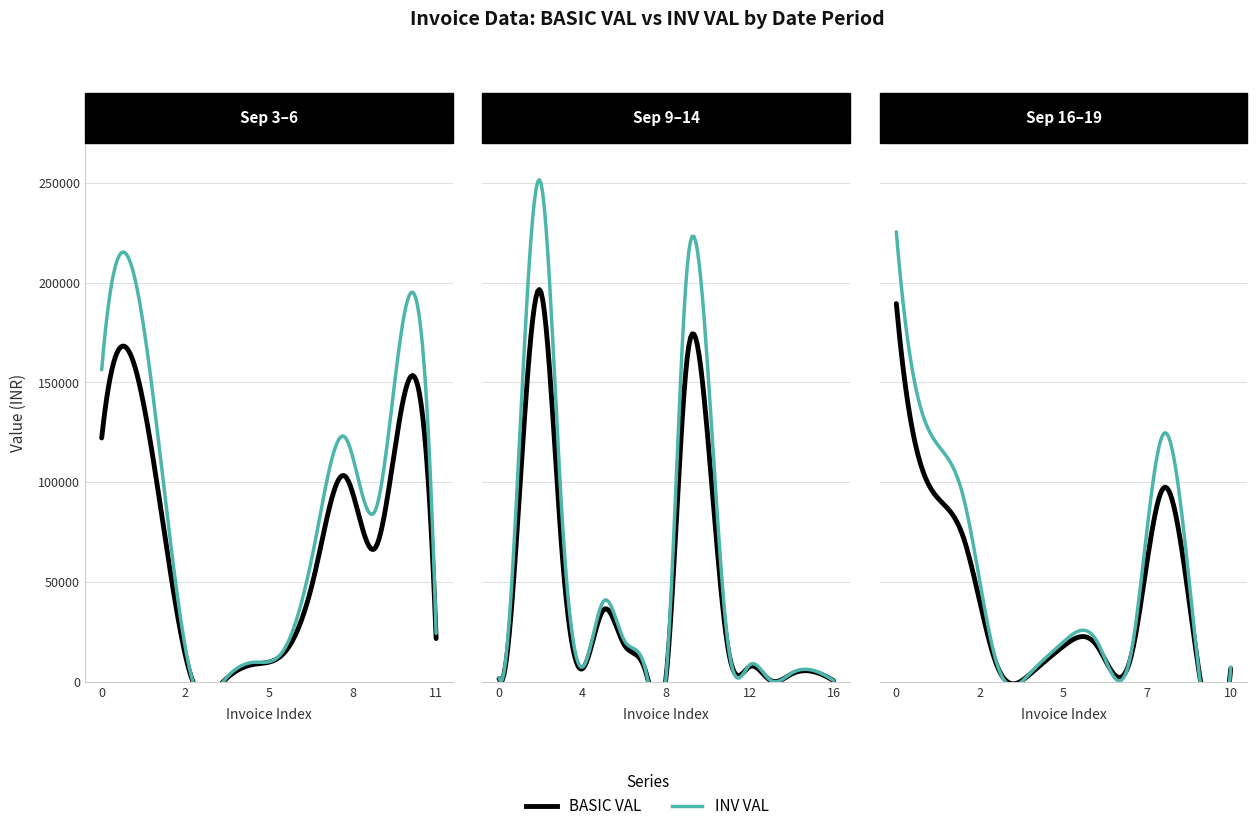

What is the sum of all BASIC VAL values?

1026422.0